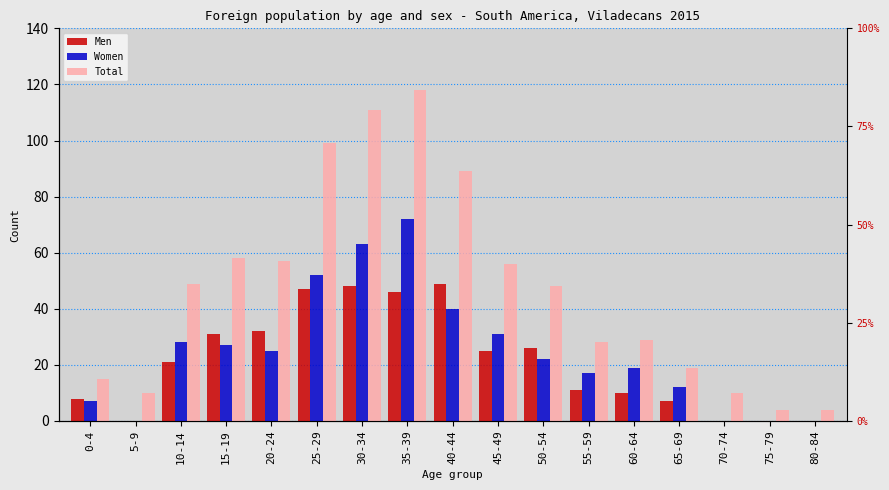

What is the total value across all series at 65-69?

38